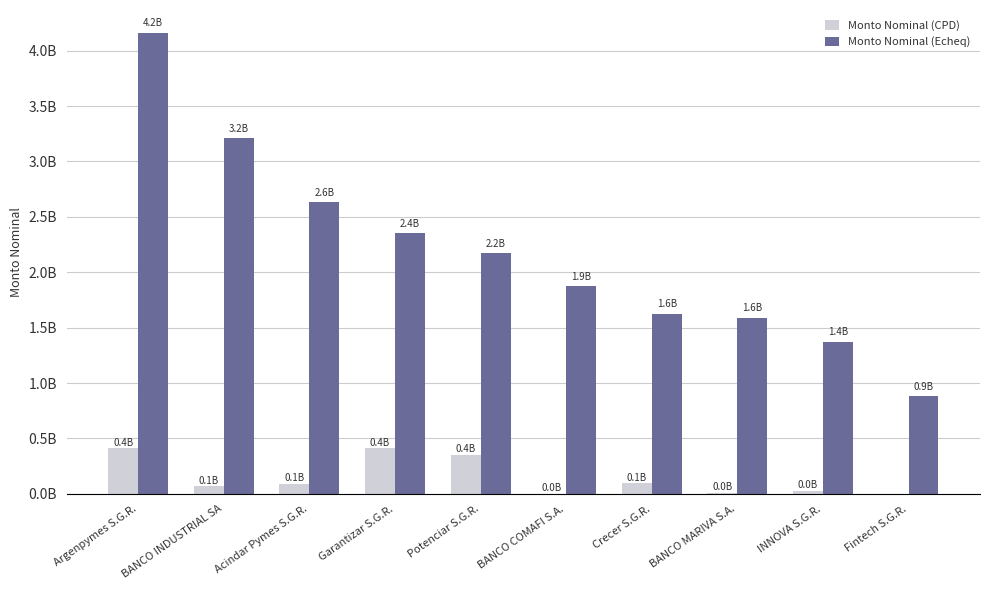

Which has a higher value, Potenciar S.G.R. or BANCO INDUSTRIAL SA?

Potenciar S.G.R.